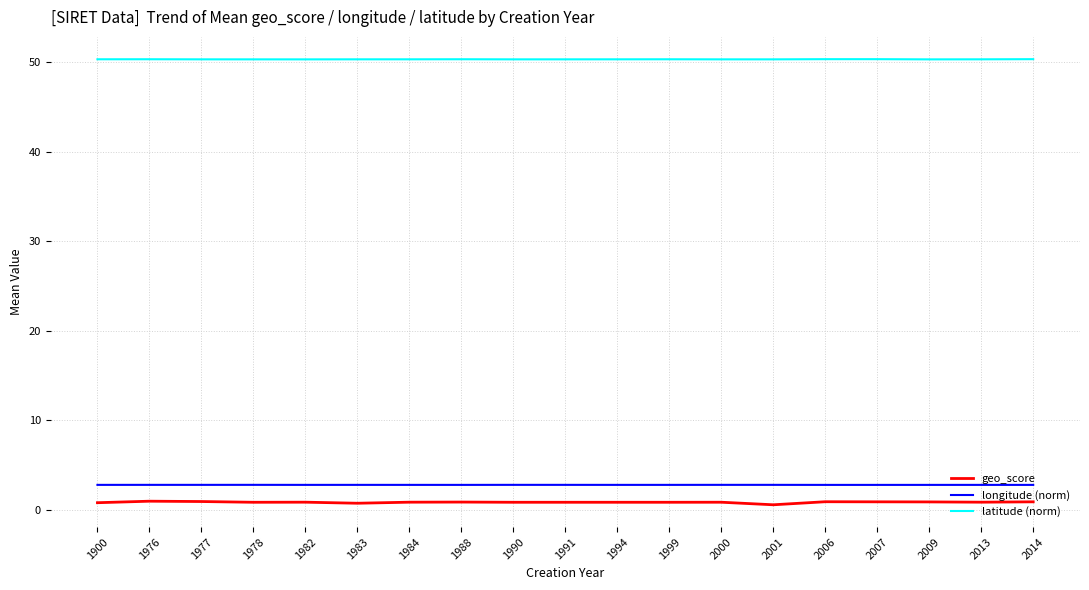

What is the difference between the geo_score values at 1977 and 1982?

0.1